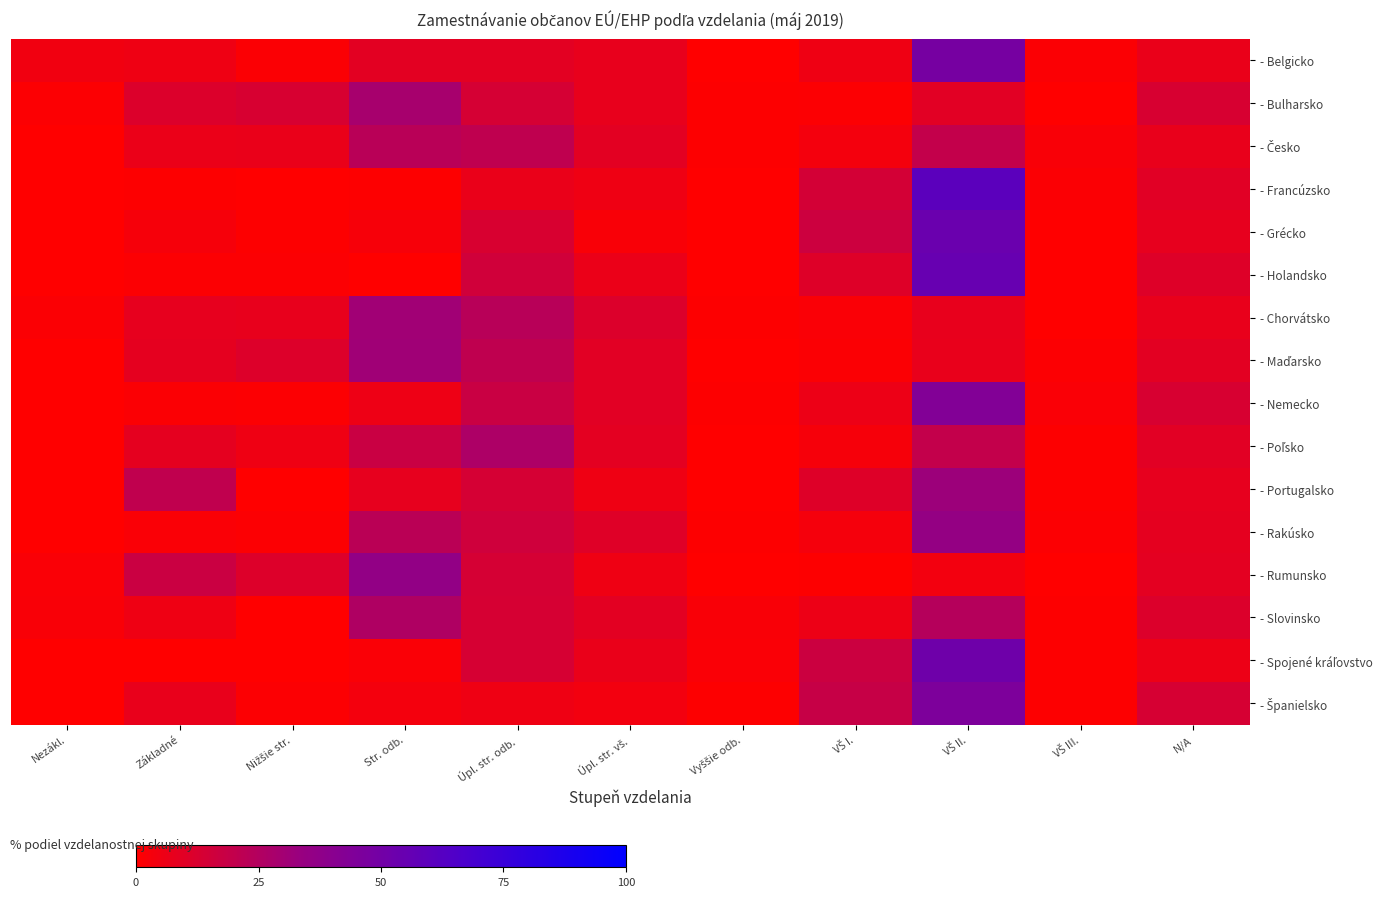

At which category is the sum across all series the highest?

VŠ II.